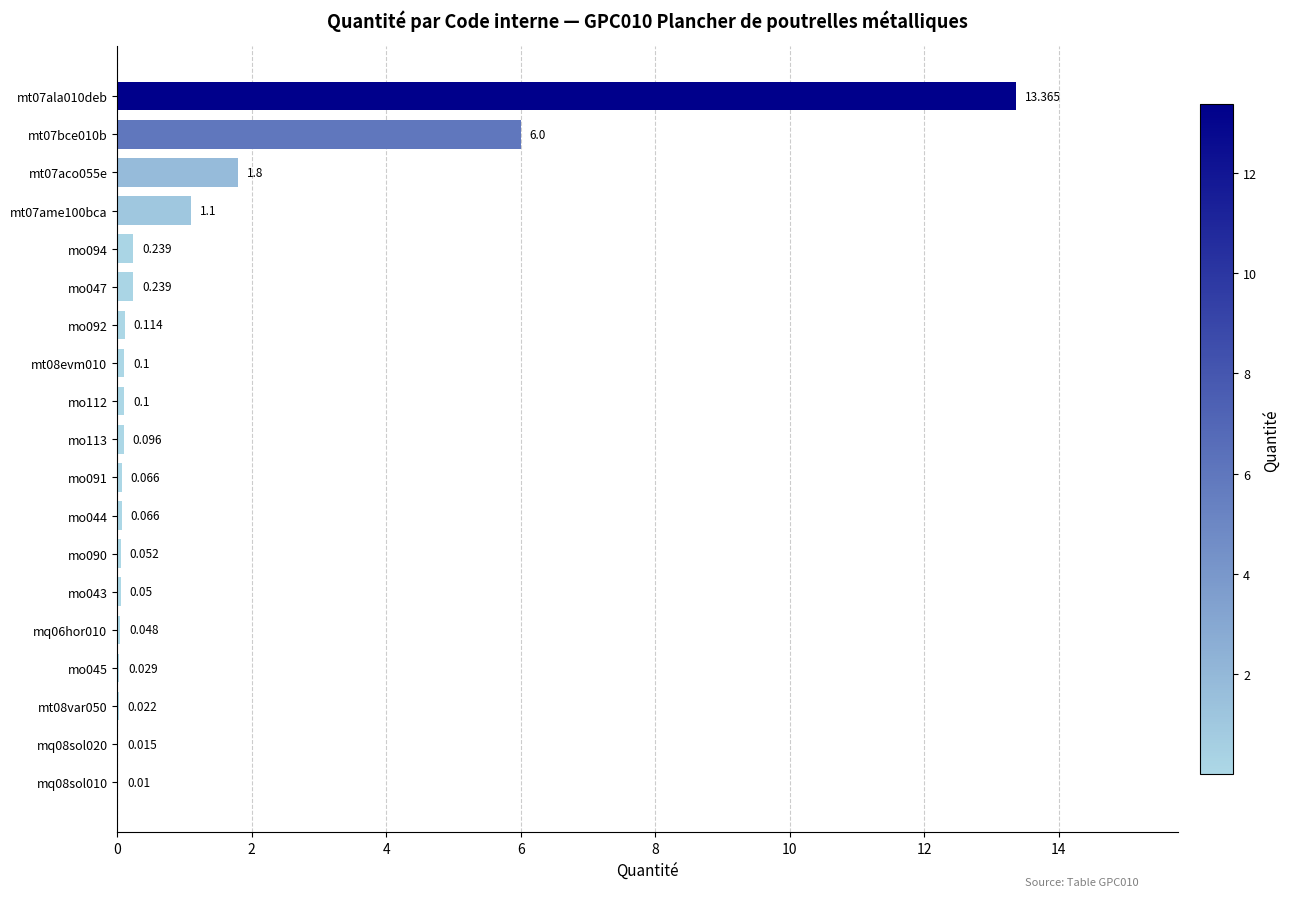

Are the bars horizontal?

Yes